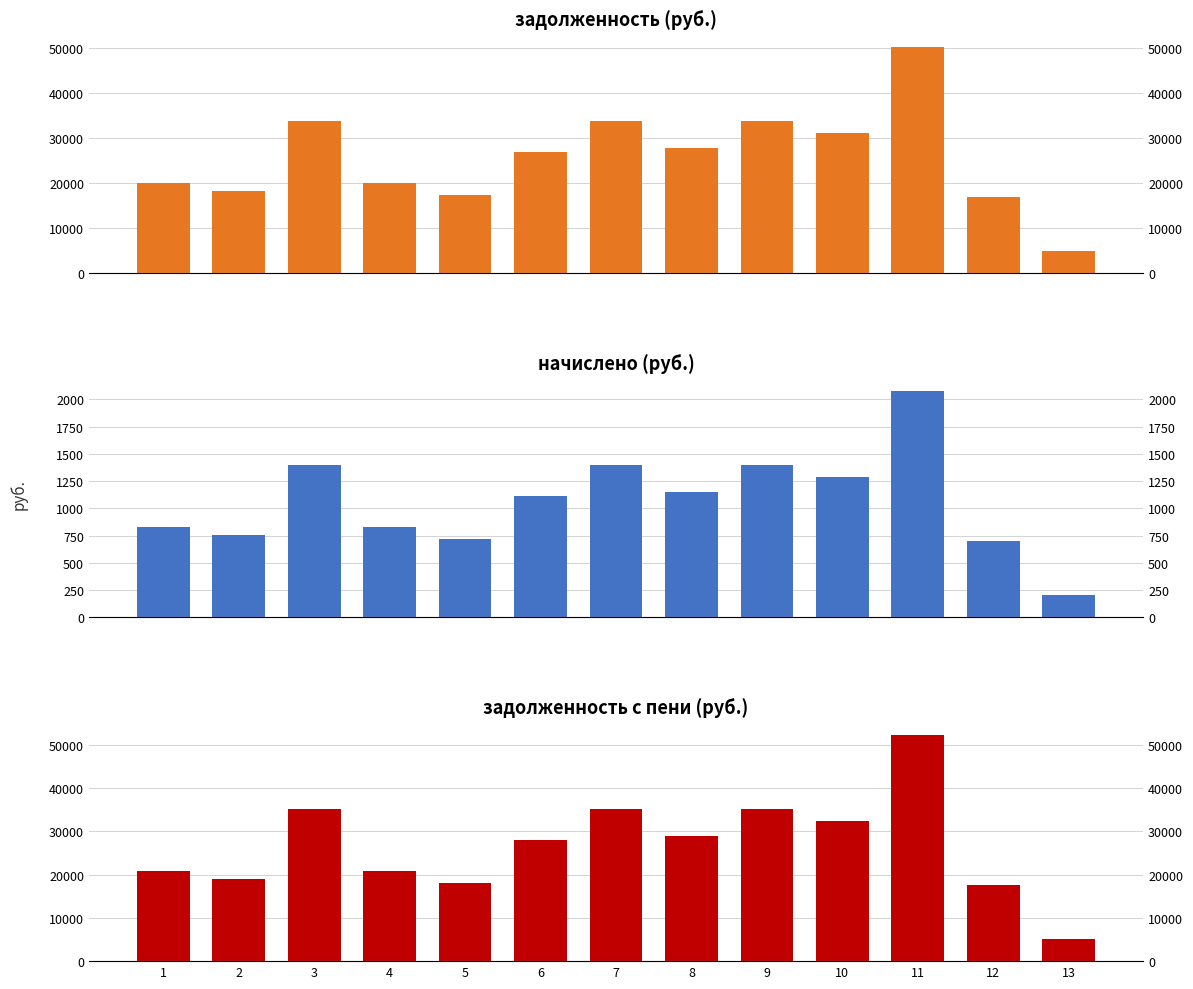

What is the difference between the highest and lowest values at 11?

50101.7